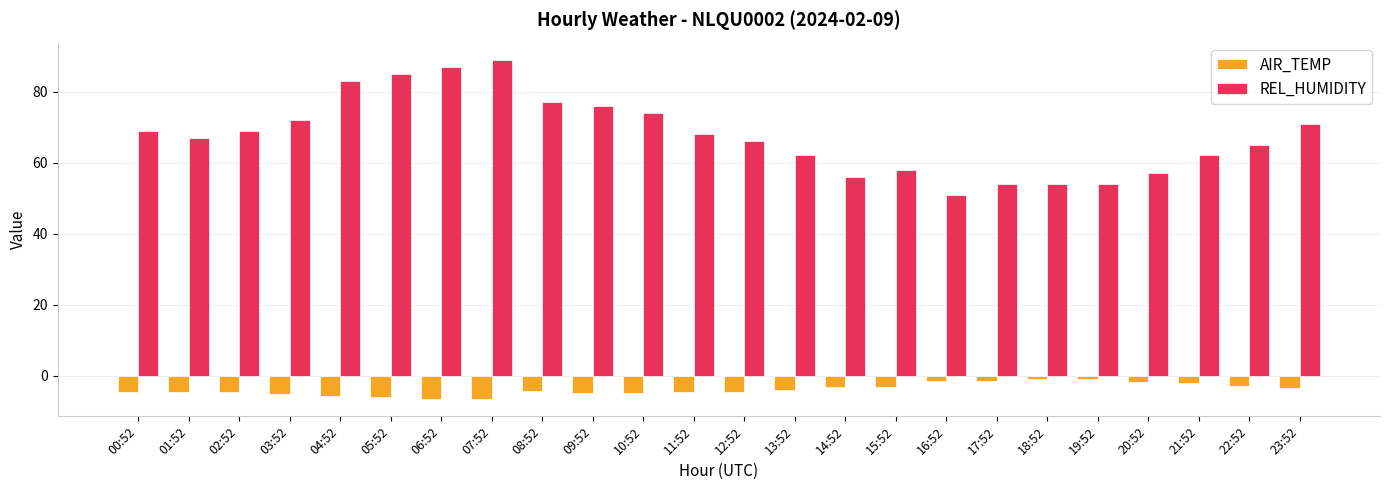

What is the label of the 2nd bar from the left?

01:52